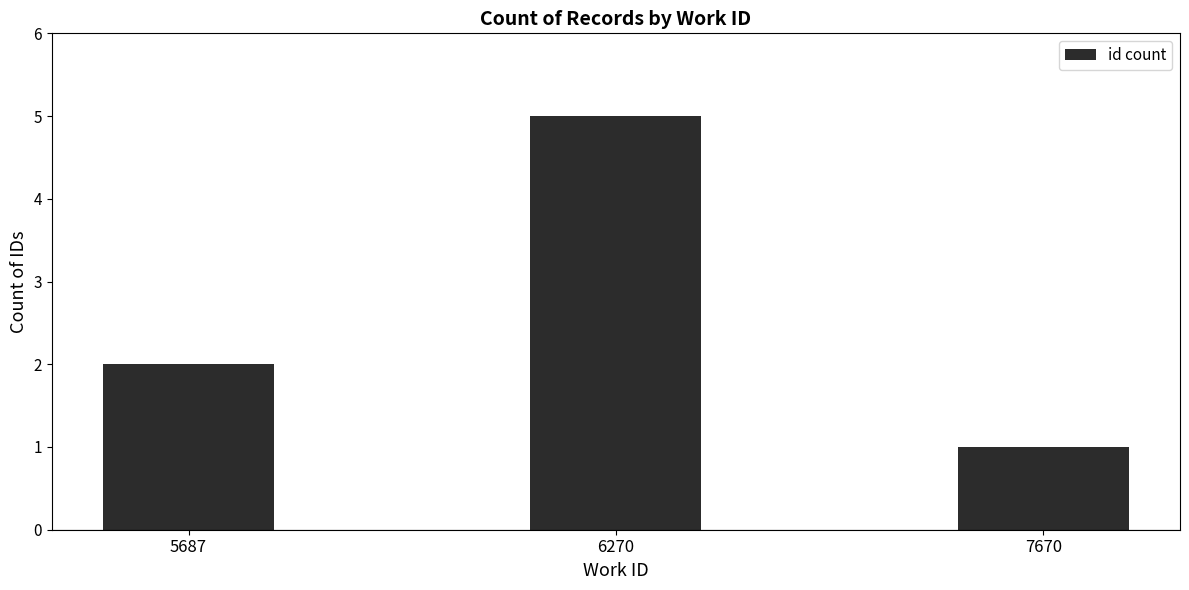

Read the value at 7670.

1